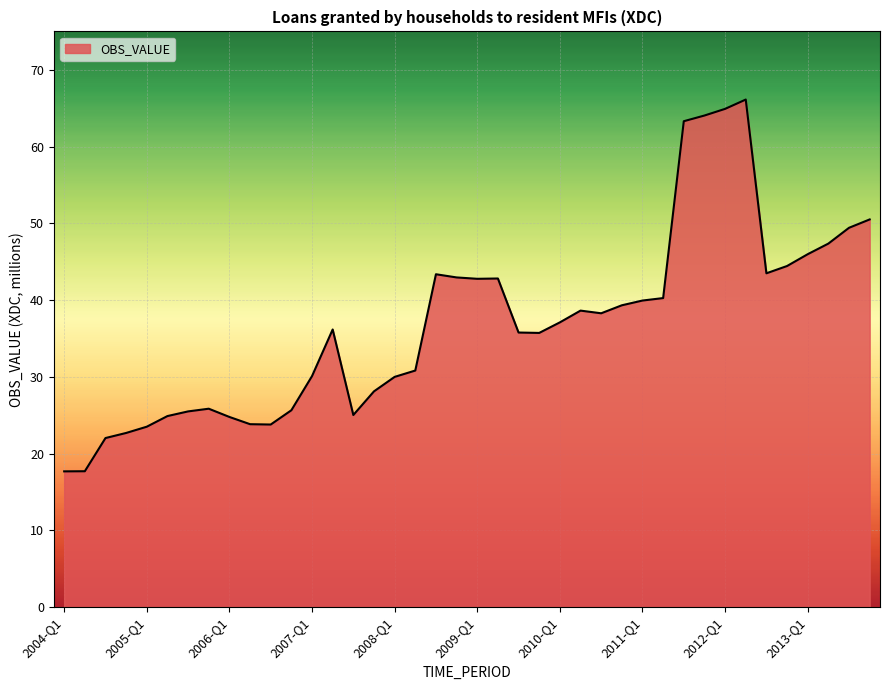

What is the difference between the maximum and minimum values?

48.4